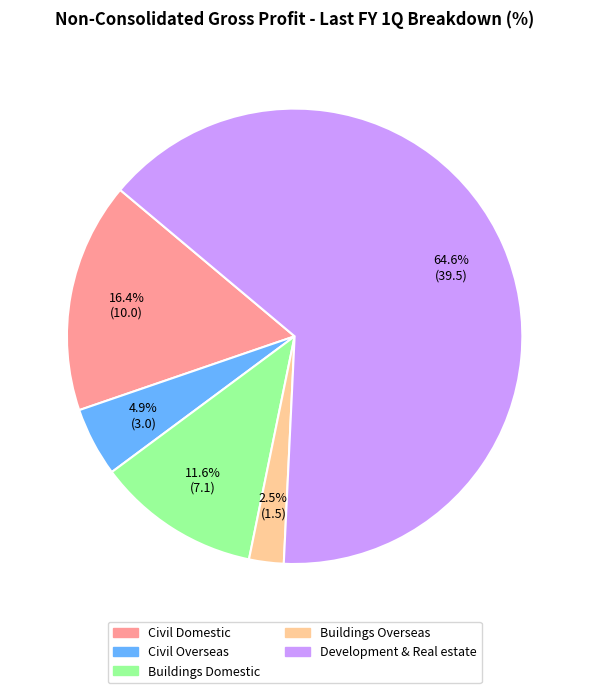

Rank the categories by value from lowest to highest.

Buildings Overseas, Civil Overseas, Buildings Domestic, Civil Domestic, Development & Real estate